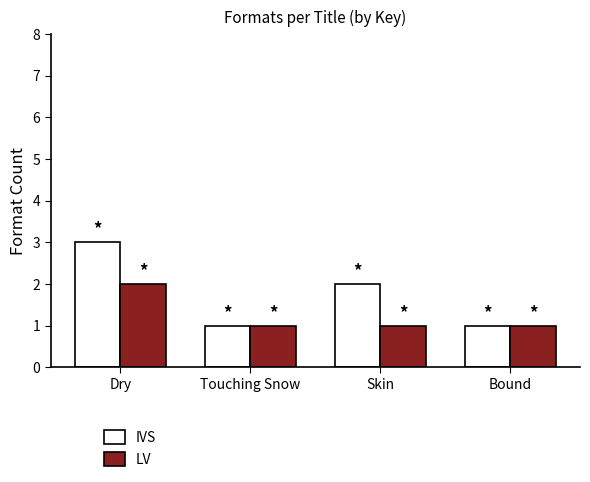

List the series in order of their overall mean, highest first.

IVS, LV